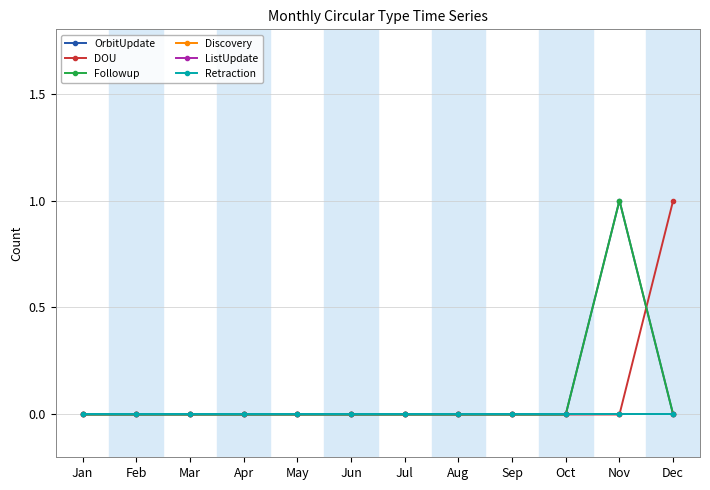

Which label corresponds to the smallest value in the chart?

Jan